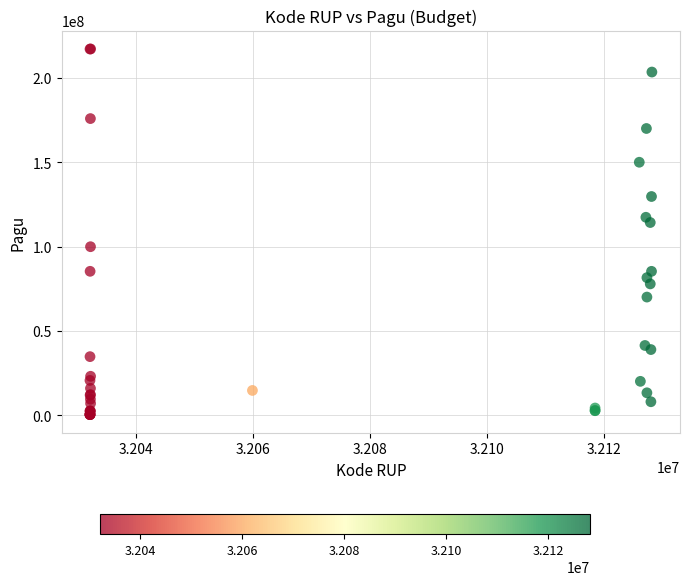

What Y value in the scatter plot is closest to 108830000?

114296000